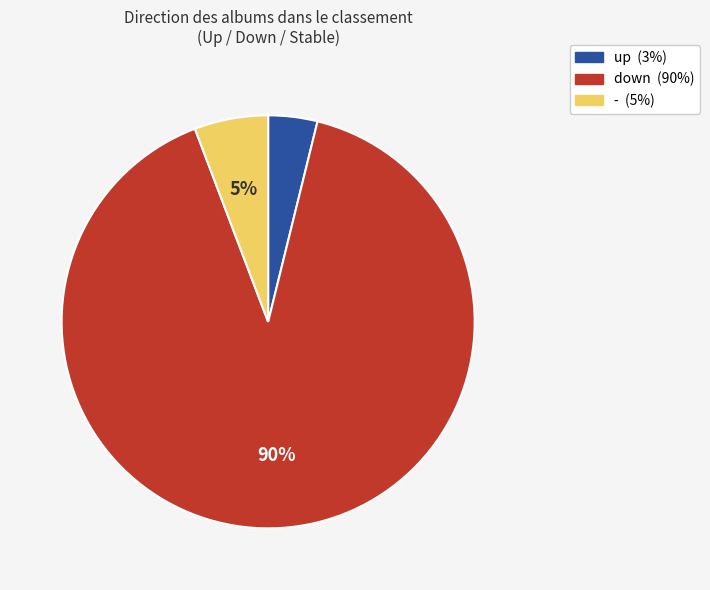

Count the number of slices in the pie.

3